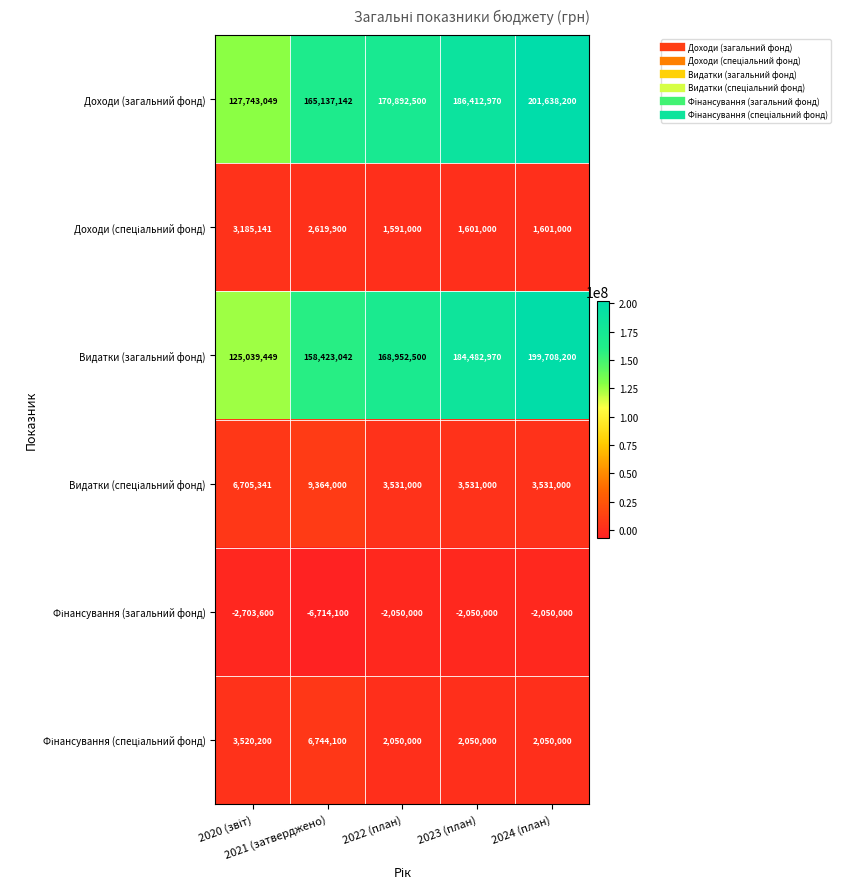

What is the difference between the maximum and minimum values in the Доходи (загальний фонд) series?

73895151